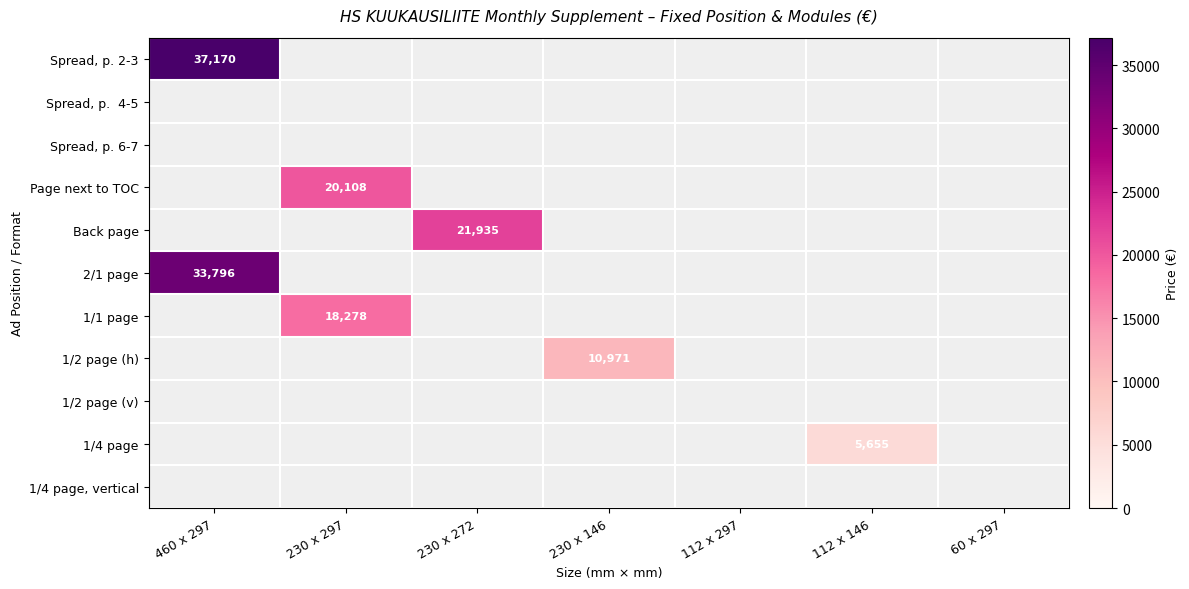

The value of Back page at 112 x 297 is 0. True or false?

True